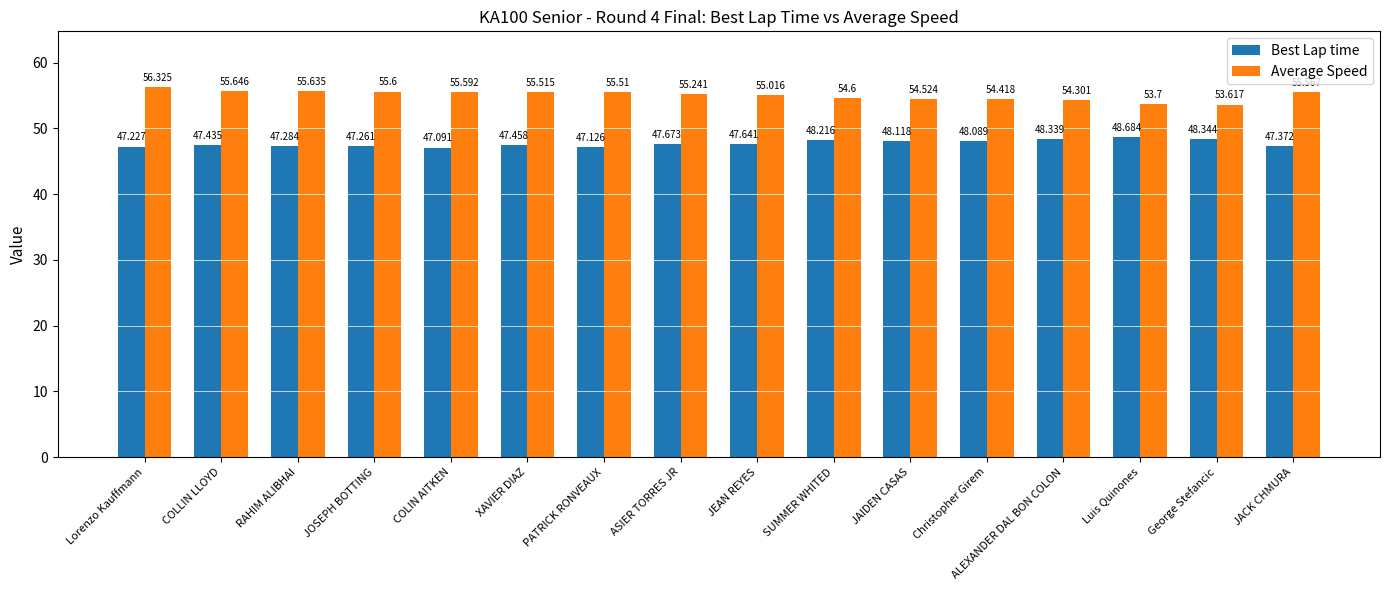

What is the total value across all series at Lorenzo Kauffmann?

103.6